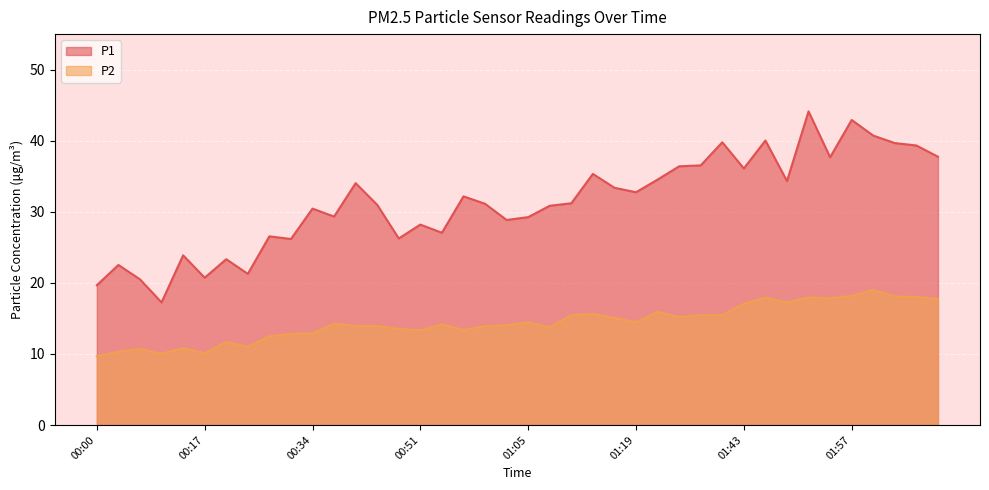

Is it true that P2 equals 13.8 at 01:08?

True